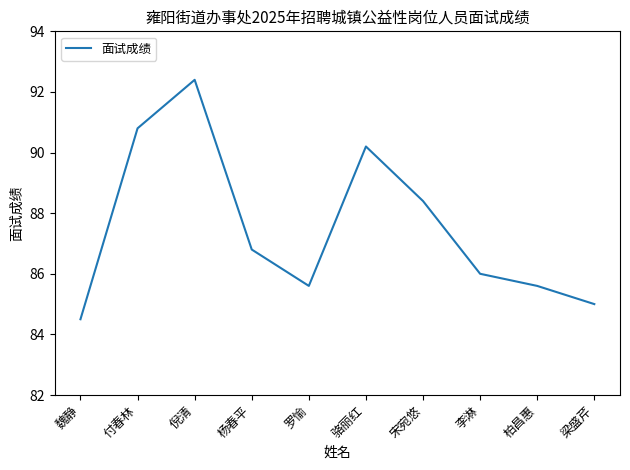

Reading left to right, what are all the values shown in this chart?

魏静=84.5	付春林=90.8	倪清=92.4	杨春平=86.8	罗愉=85.6	骆丽红=90.2	宋宛悠=88.4	李淋=86.0	柏昌惠=85.6	梁盛芹=85.0